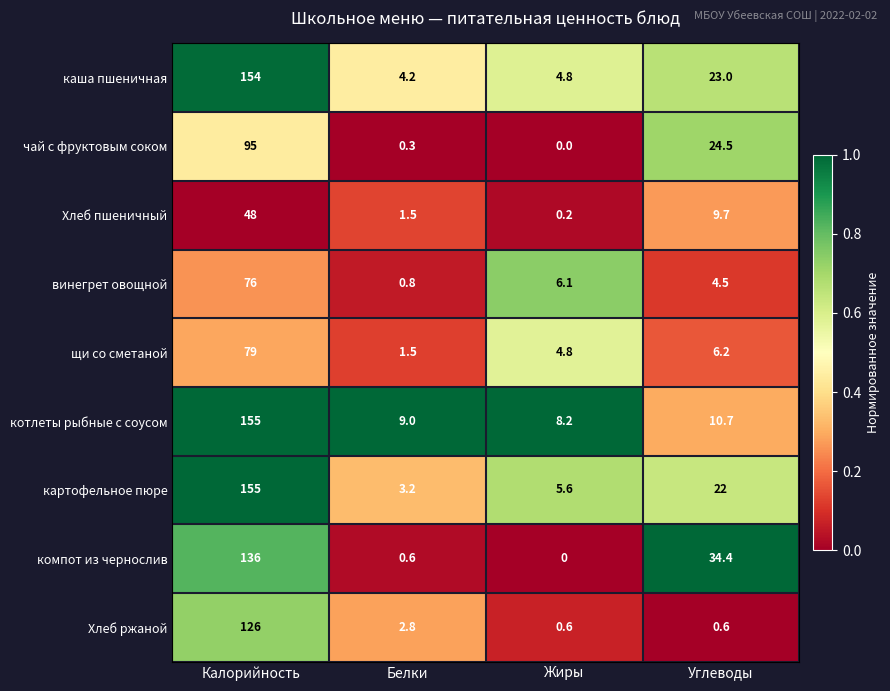

What is the difference between the maximum and minimum values in the Хлеб пшеничный series?

47.8